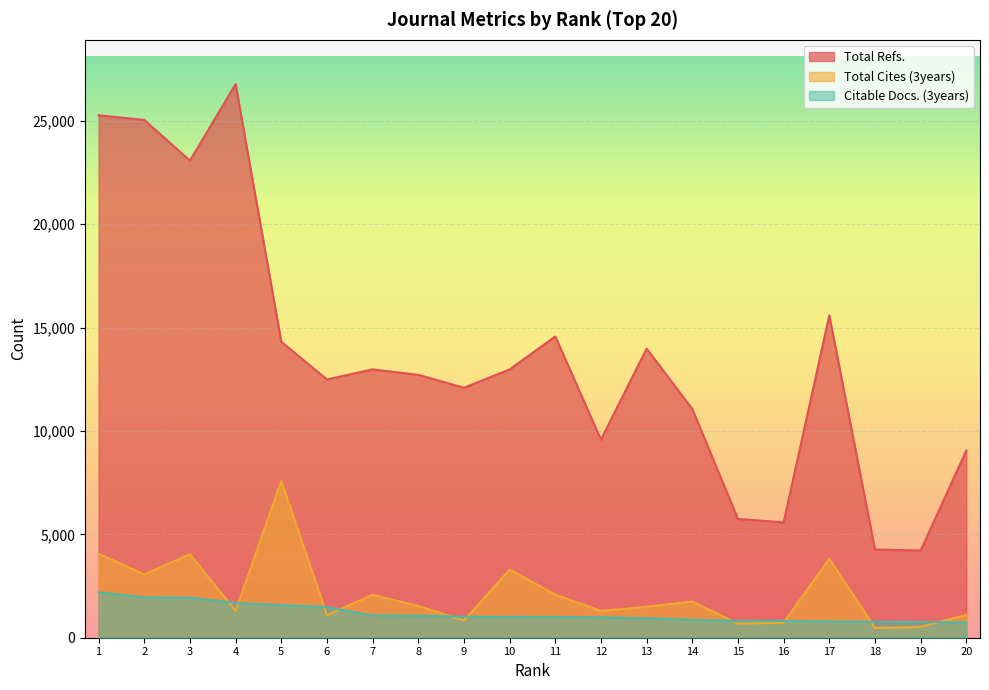

True or false: Citable Docs. (3years) has more than 1 points higher than both neighbors.

False